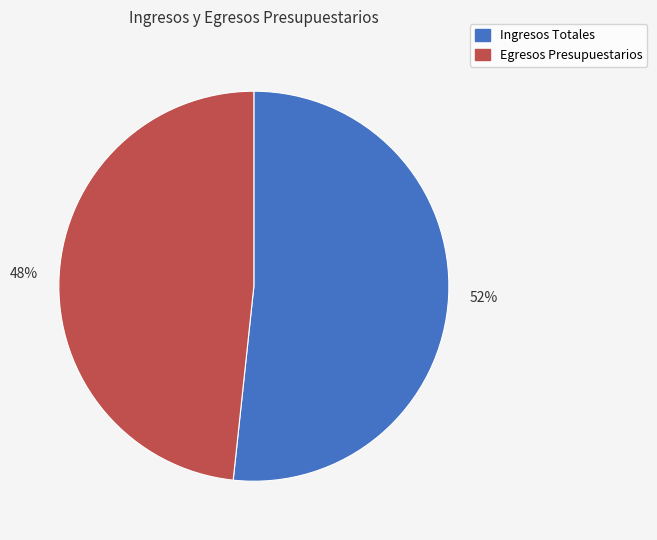

Rank the categories by value from lowest to highest.

Egresos Presupuestarios, Ingresos Totales